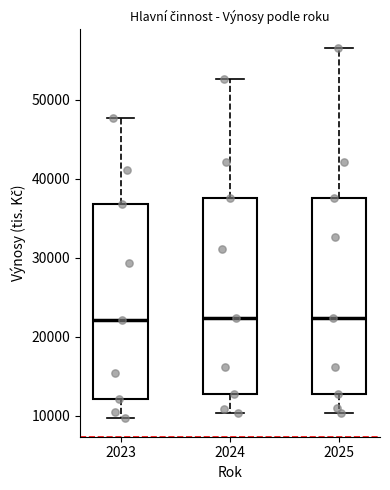

Reading left to right, transcribe this box plot: for each box, give where its median line is, the range the box spans, and where its two whiskers end, as read against the y-axis. The values are not printed on the chart, so give them approximately, as read against the axis.

2023: median 22000, box 12000 to 37000, whiskers 10000 to 48000
2024: median 22000, box 13000 to 38000, whiskers 10000 to 53000
2025: median 22000, box 13000 to 38000, whiskers 10000 to 57000